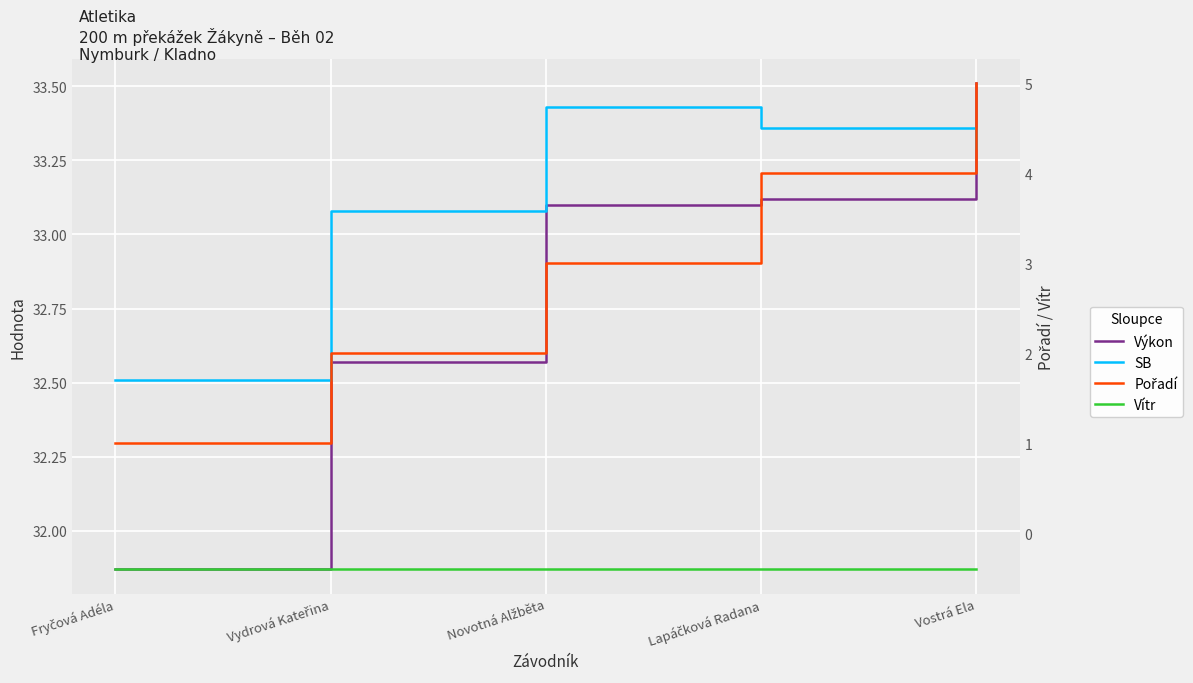

Is this an area chart (filled region under the line)?

No